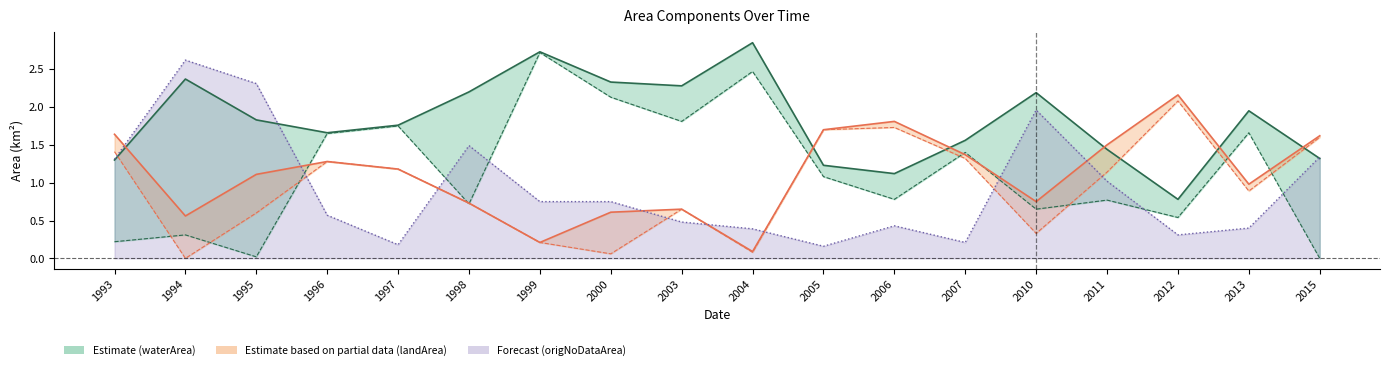

At which label does waterArea reach its minimum?

2012